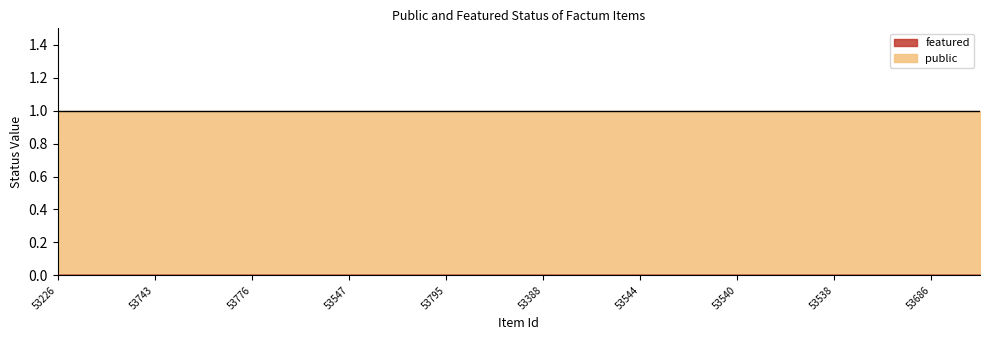

What is the total value across all series at 53686?

1